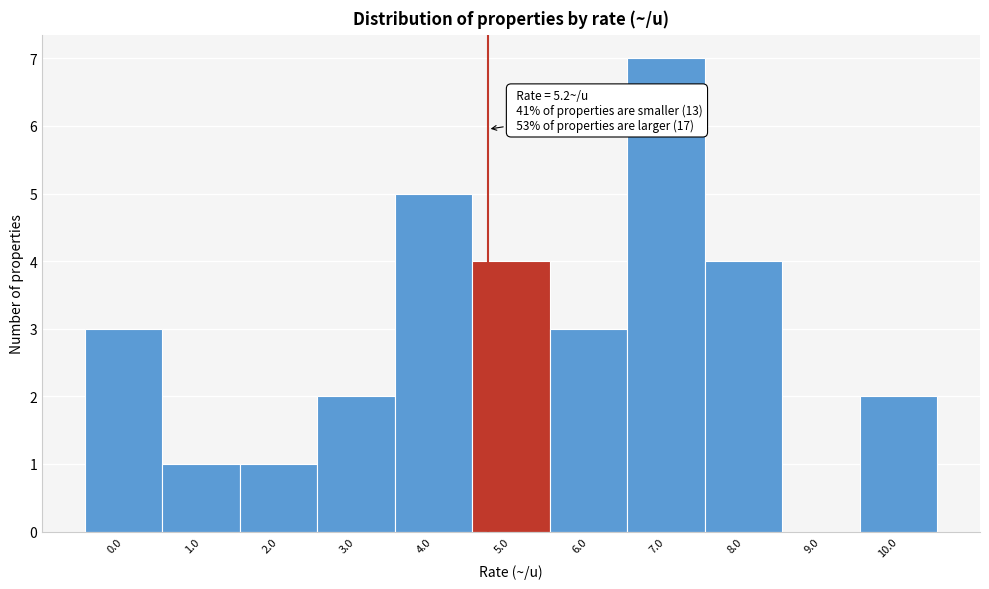

Reading left to right, extract all data points from this chart.

0.0=3	1.0=1	2.0=1	3.0=2	4.0=5	5.0=4	6.0=3	7.0=7	8.0=4	9.0=0	10.0=2